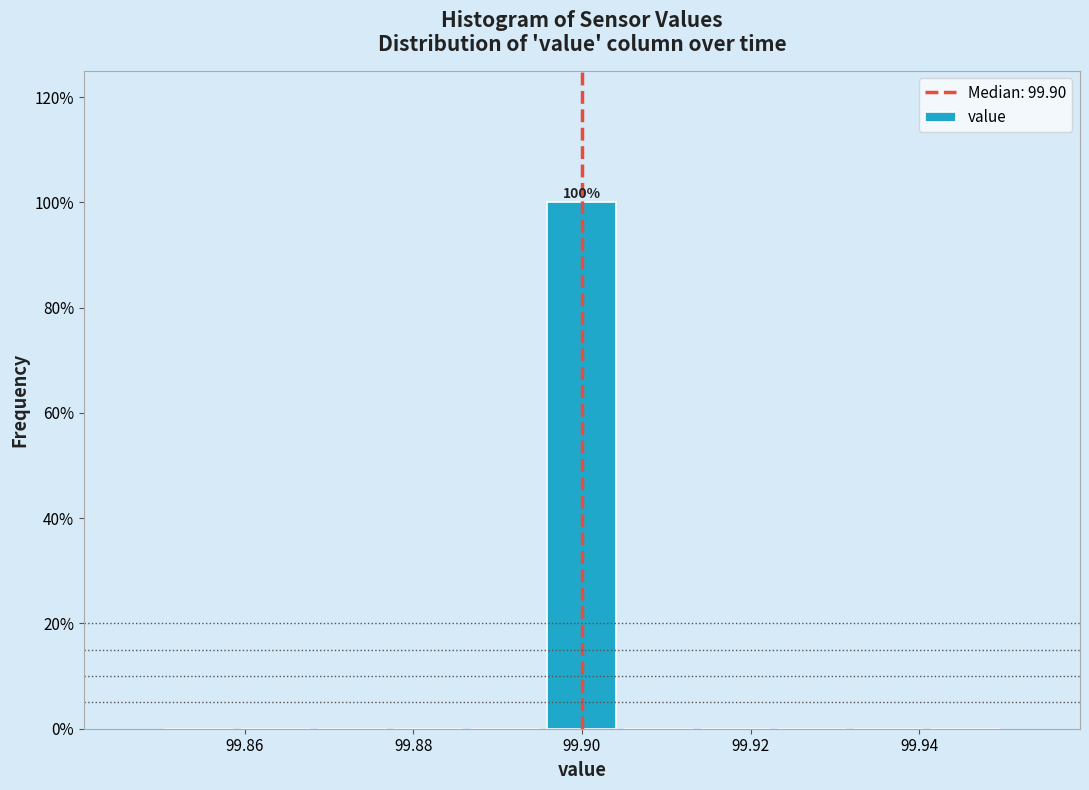

Over which range of the x-axis is the bar tallest?

99.896 to 99.904